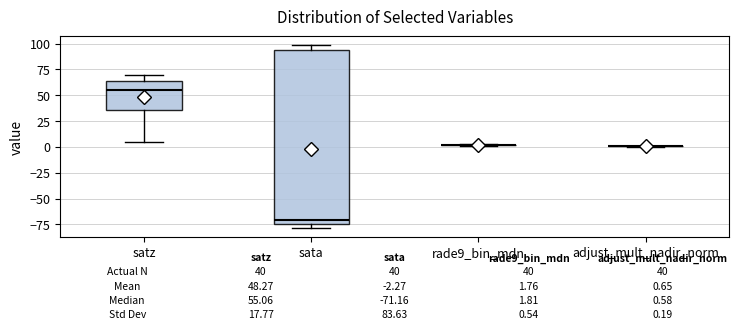

Which box is the tallest, from its lower edge to its upper edge?

sata